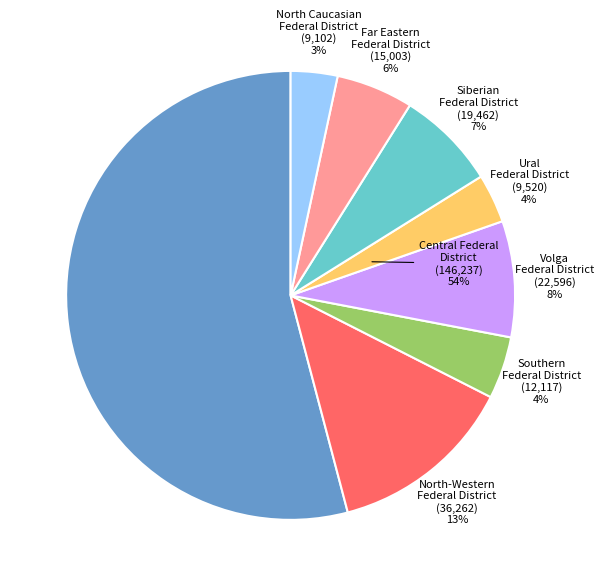

To the nearest percent, what portion does Southern
Federal District represent?

4%